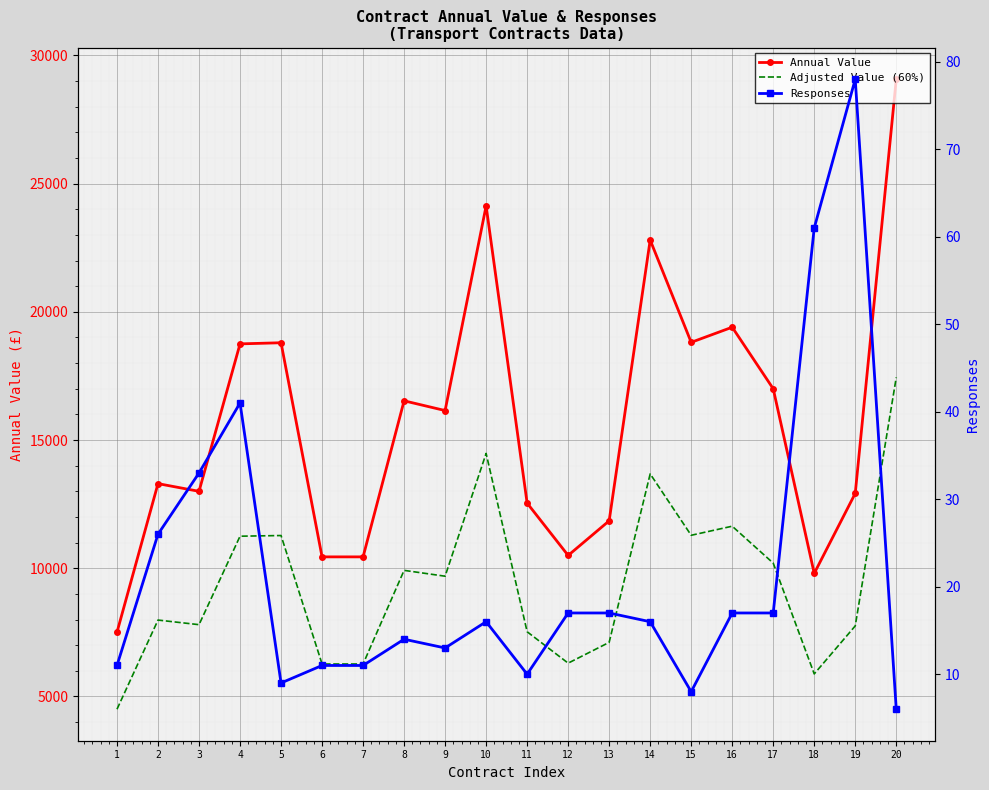

What is the value of the Annual Value point at the 8th from the left?

16530.0